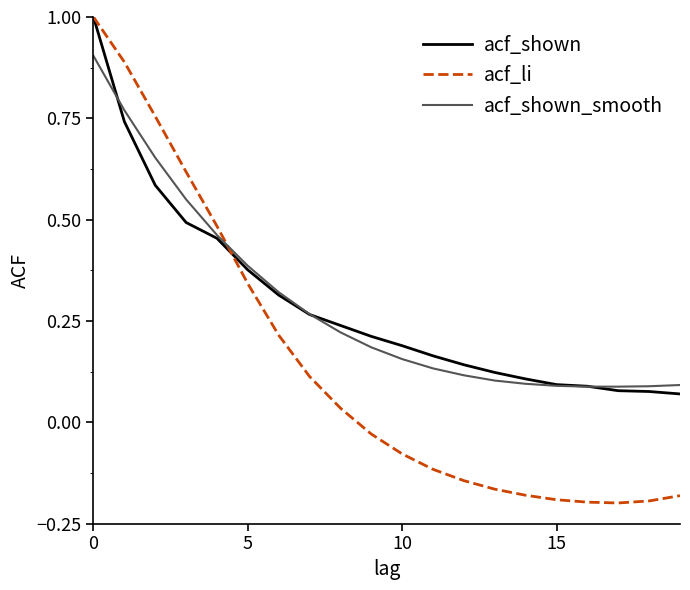

What is the greatest value displayed?

1.0